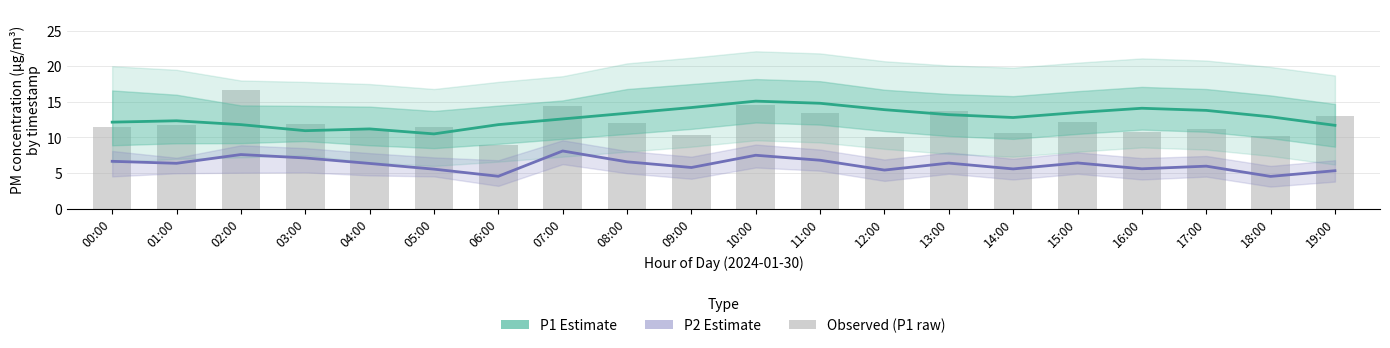

What is the label of the 18th bar from the left?

17:00